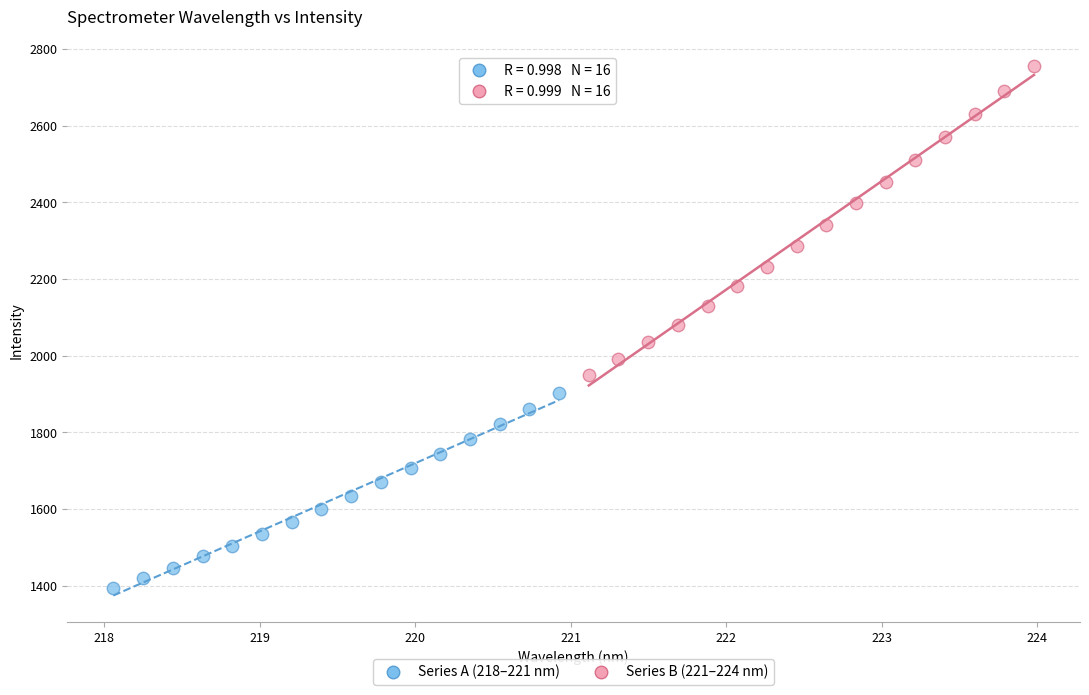

What are all the series names shown in the legend?

Series A (218–221 nm), Series B (221–224 nm)